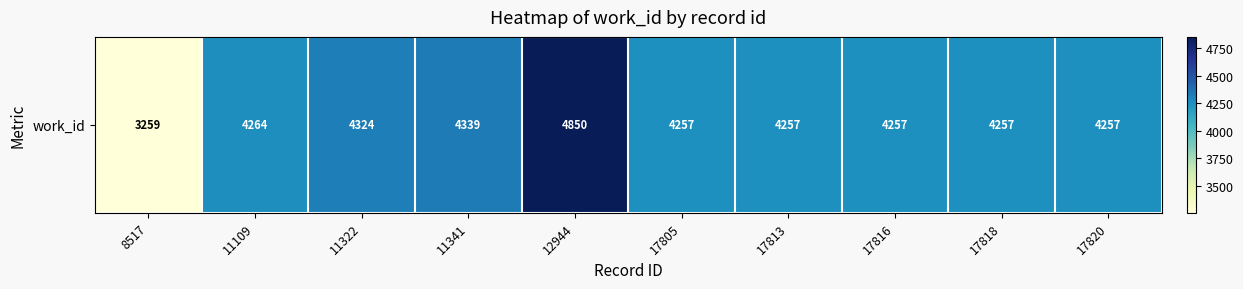

What is the sum of the values at 17805 and 17818?

8514